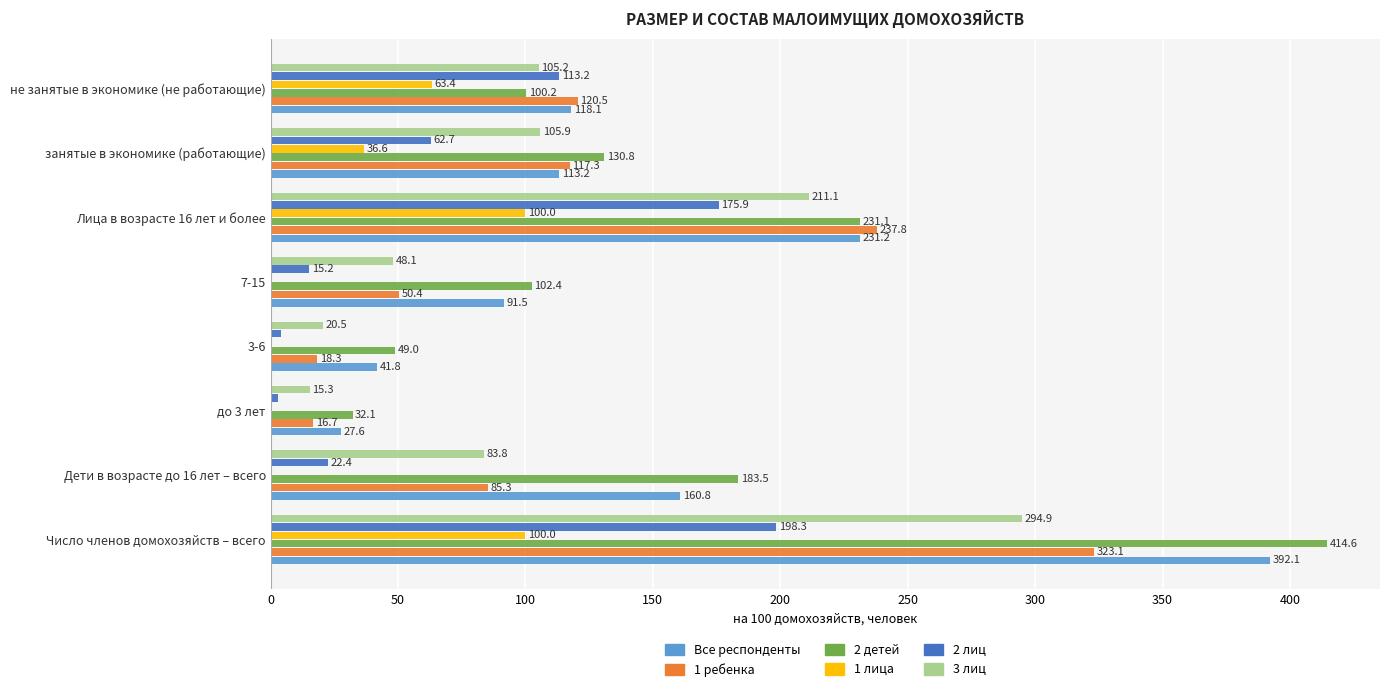

What are all the series names shown in the legend?

Все респонденты, 1 ребенка, 2 детей, 1 лица, 2 лиц, 3 лиц